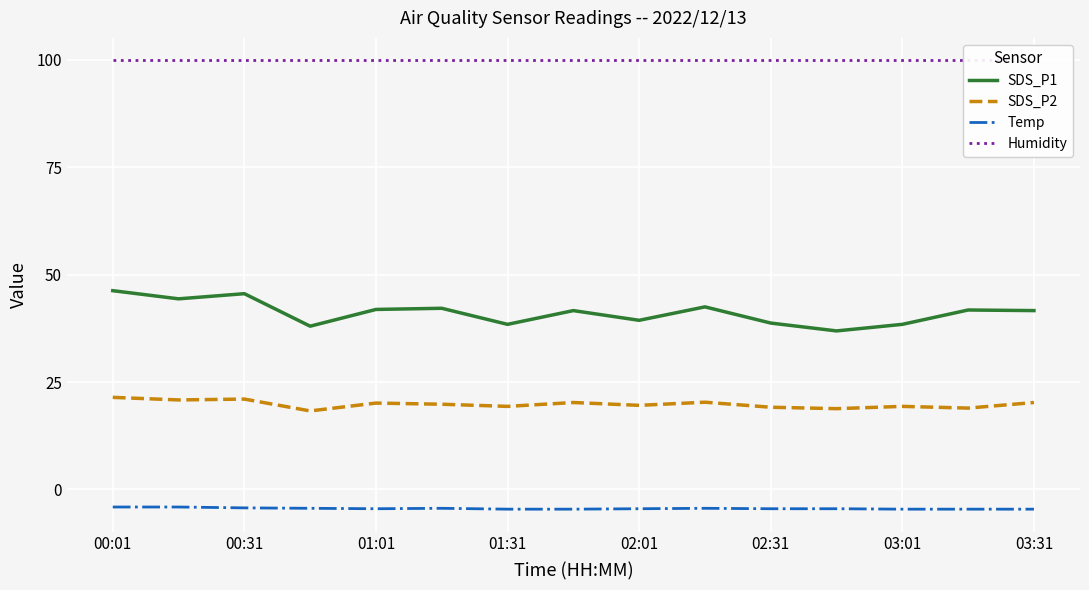

What is the approximate value of SDS_P2 at 02:31?

19.1